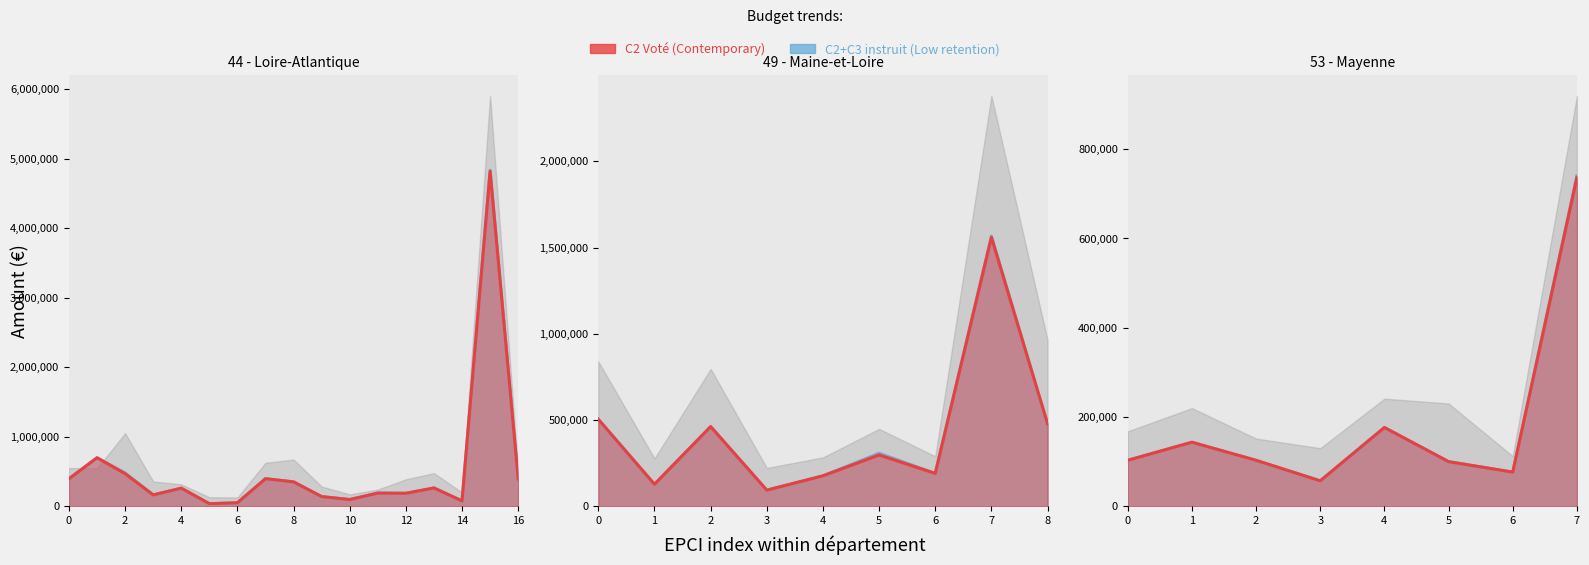

What is the difference between the maximum and minimum values in the C2+C3 (instruit favorab.) series?

683500